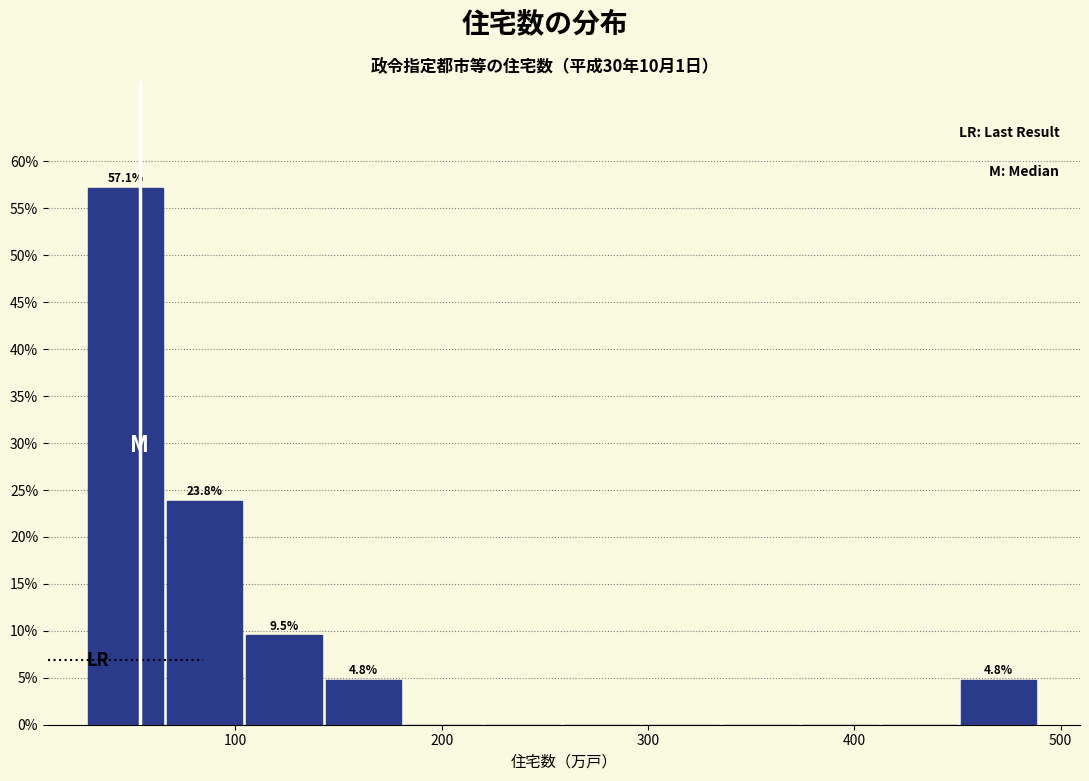

Around what value on the x-axis is the tallest bar? Give the approximate position of its centre, as read against the axis.

50